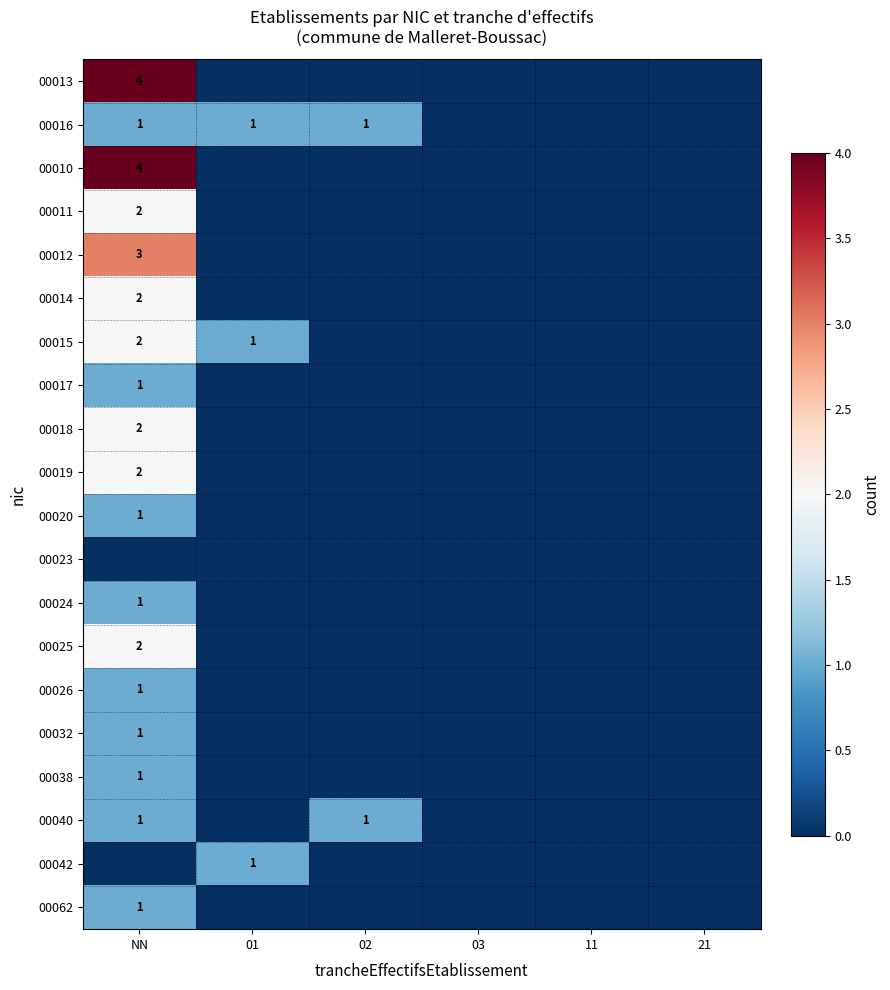

Is it true that 00013 equals 4 at NN?

True